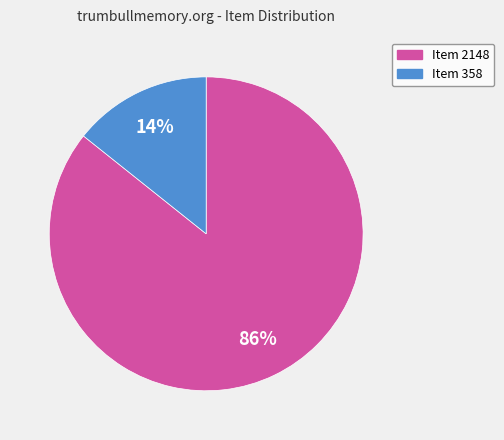

Does Item 358 represent more than half of the total?

No